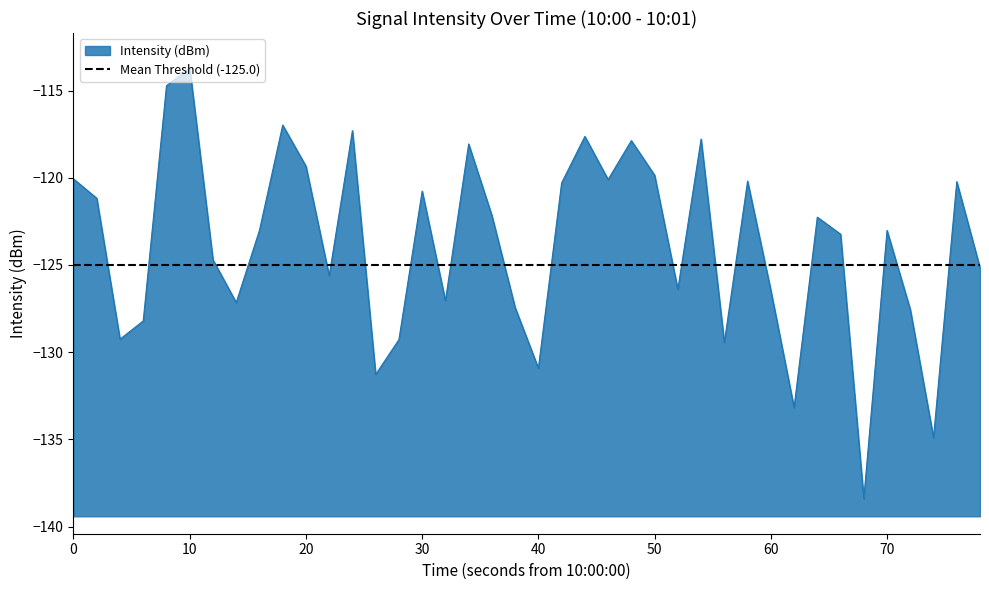

At which label does Intensity (dBm) reach its peak?

10